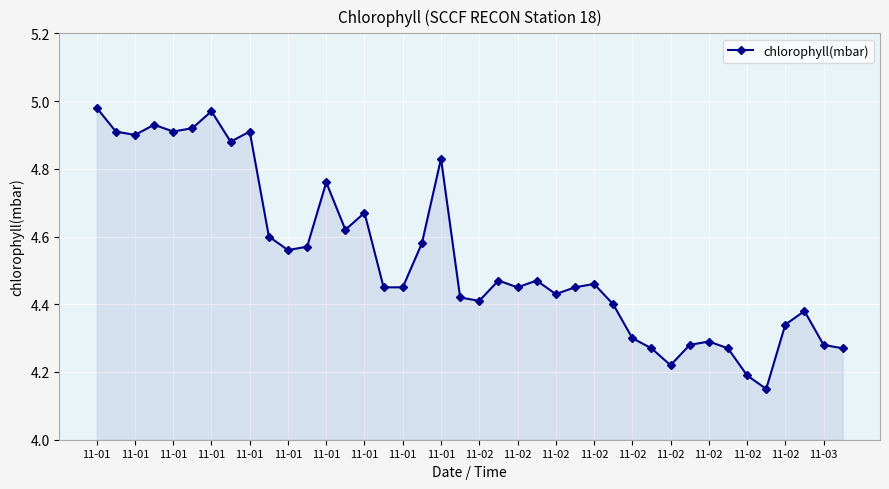

What is the difference between the maximum and second lowest values?

0.8